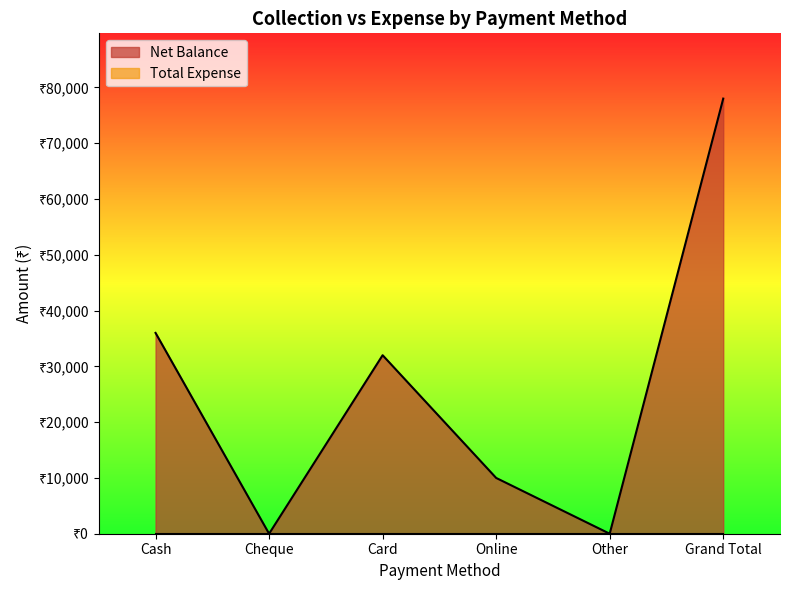

How many values exceed 32000?

2